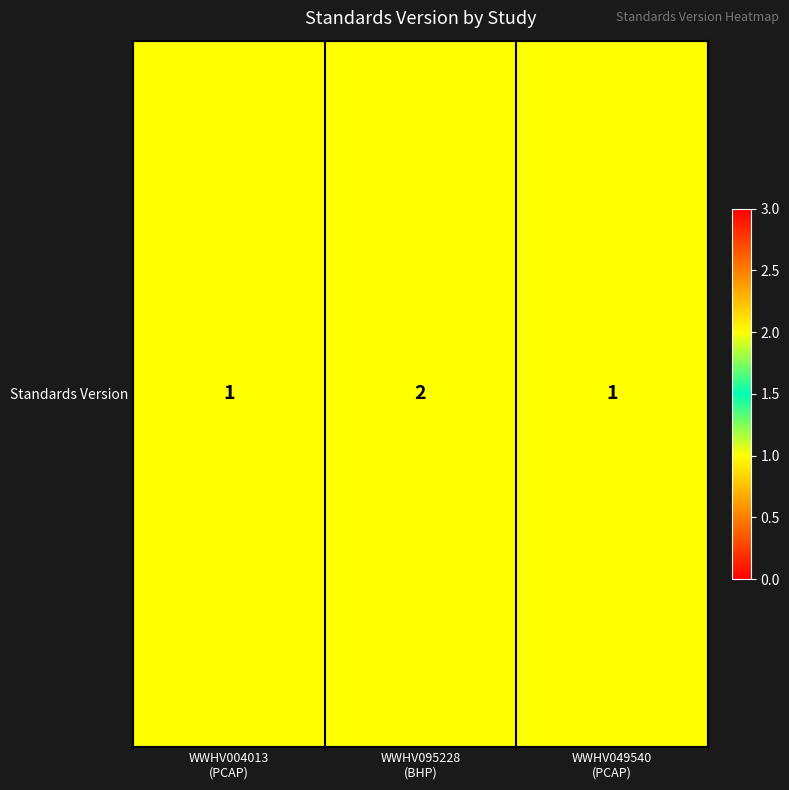

Rank the categories by value from lowest to highest.

WWHV004013
(PCAP), WWHV049540
(PCAP), WWHV095228
(BHP)